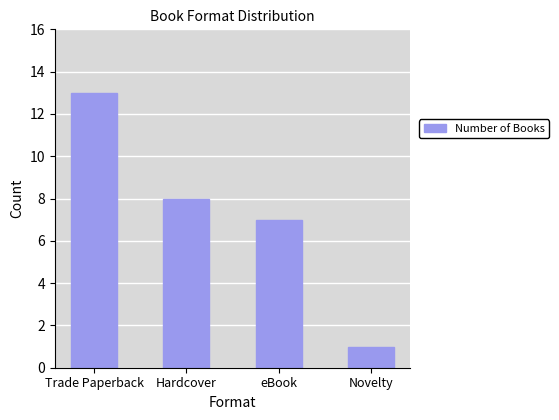

At which label does the data first exceed 8?

Trade Paperback